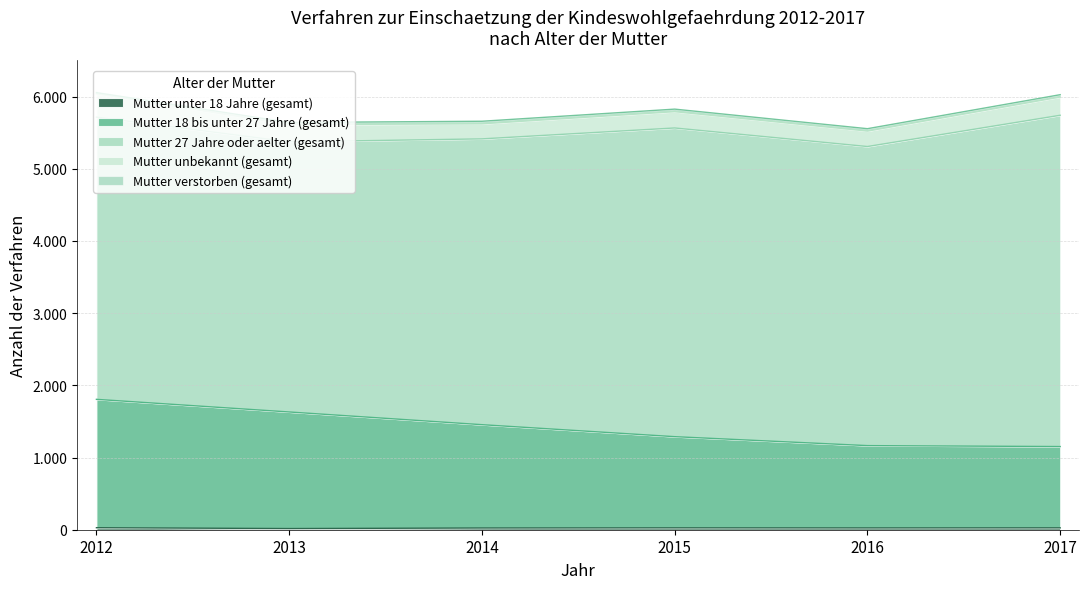

True or false: Mutter unter 18 Jahre (gesamt) has more than 1 points higher than both neighbors.

False